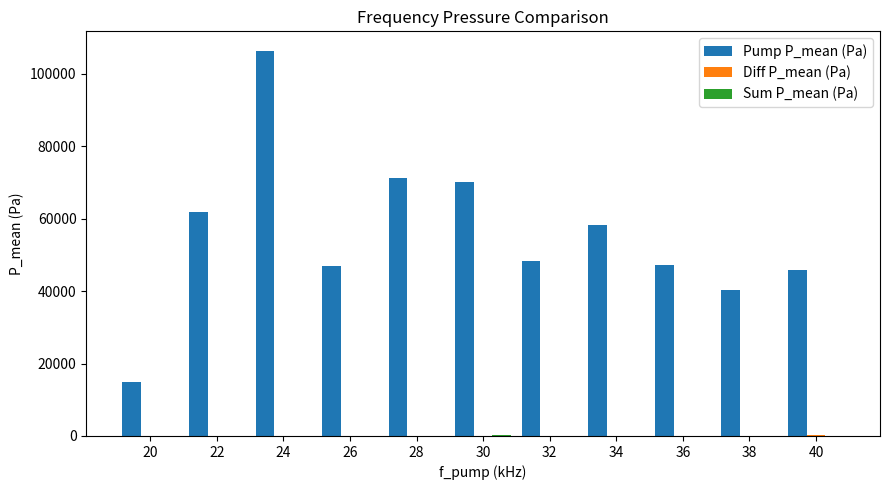

At which category is the sum across all series the highest?

24